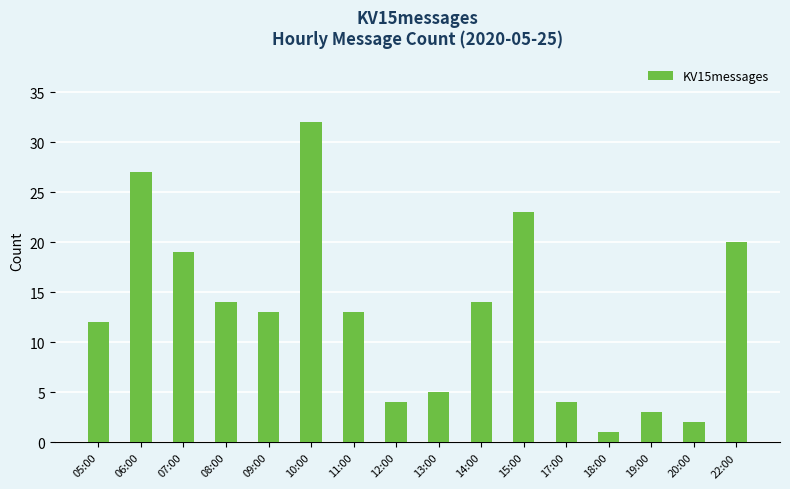

Are the bars horizontal?

No